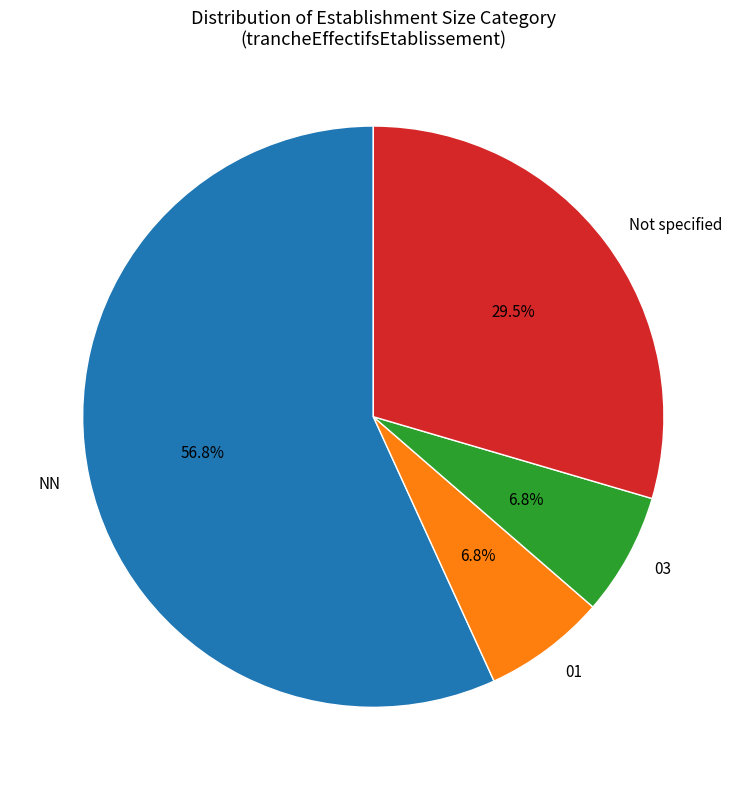

Between 01 and NN, which is larger?

NN